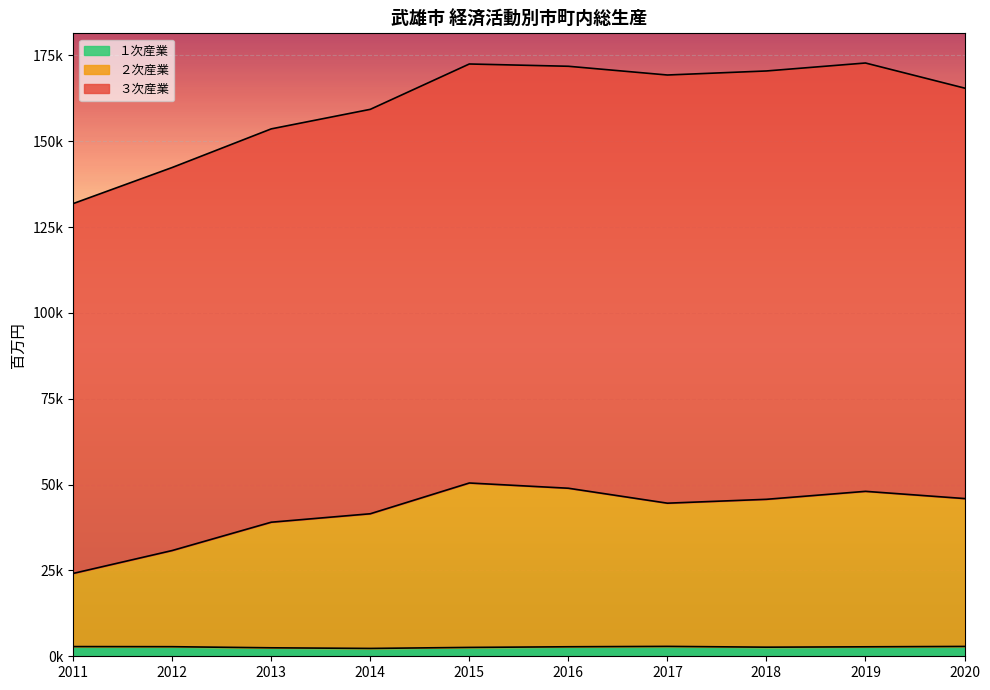

Where does the １次産業 series first go above 2768?

2011